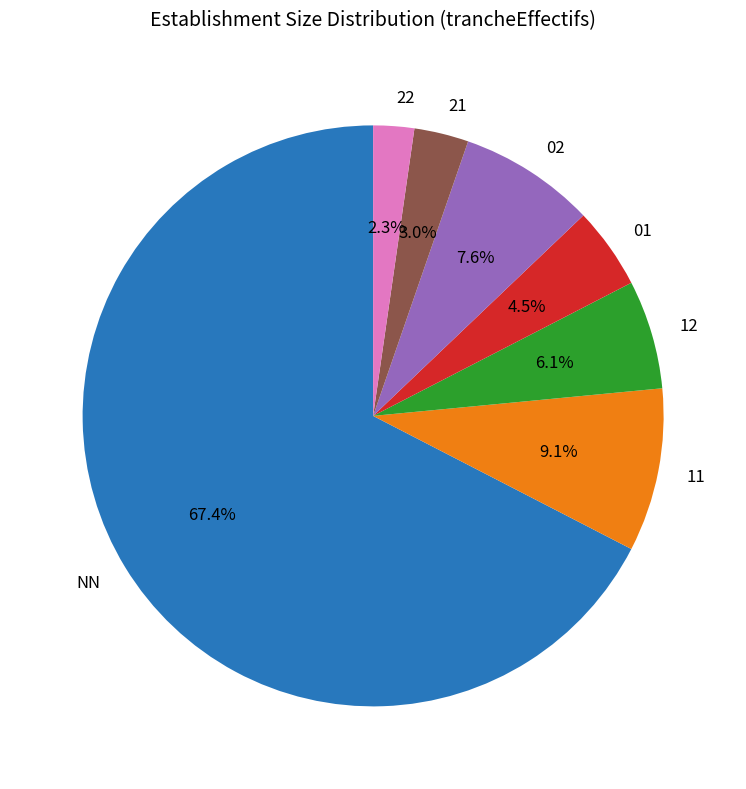

Which has a higher value, 11 or 12?

11